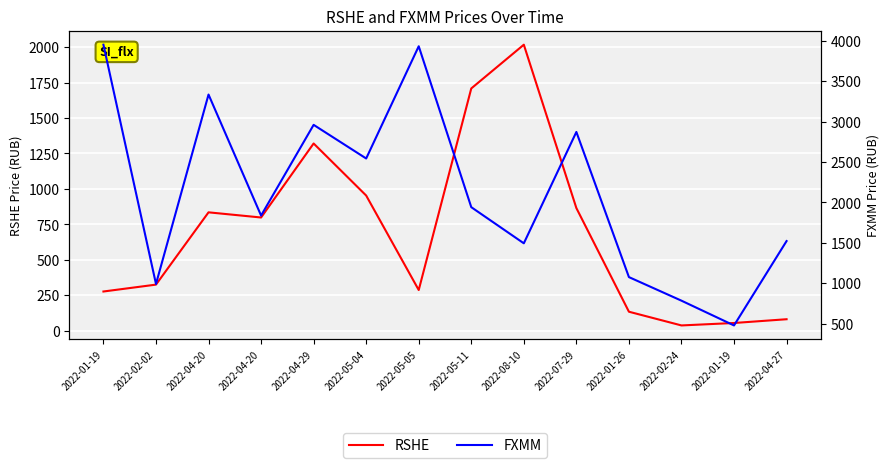

At which category does RSHE reach its first local valley?

2022-04-20